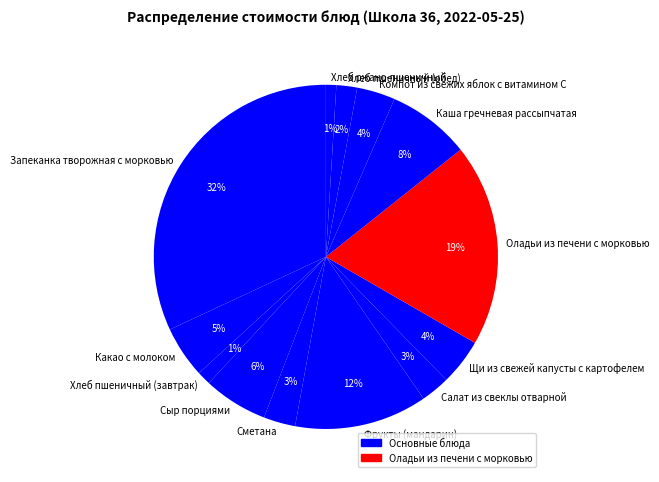

Is the sum of Щи из свежей капусты с картофелем and Хлеб пшеничный (завтрак) greater than half?

No